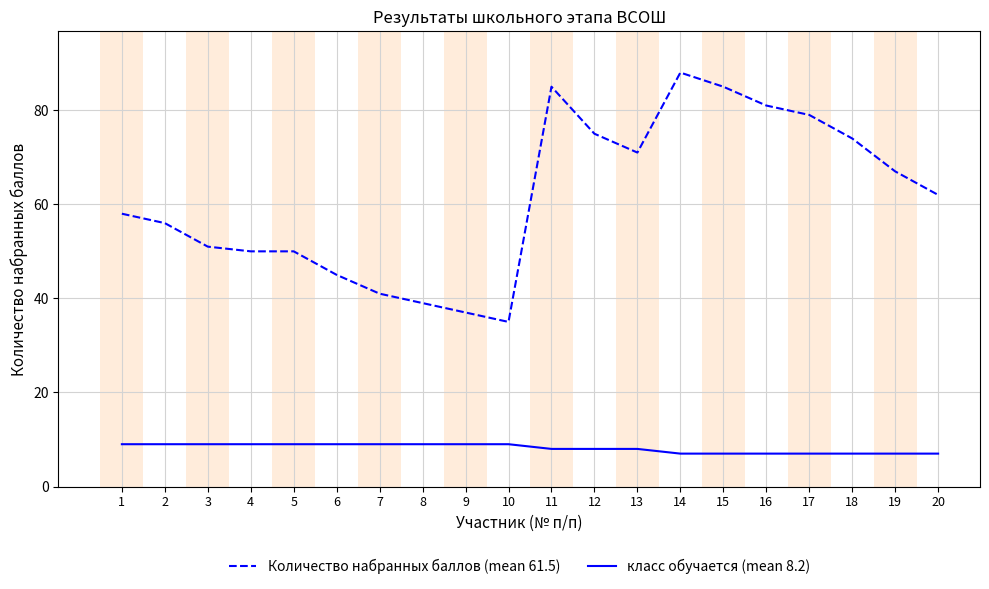

What is the spread (max minus min) of values at 16?

74